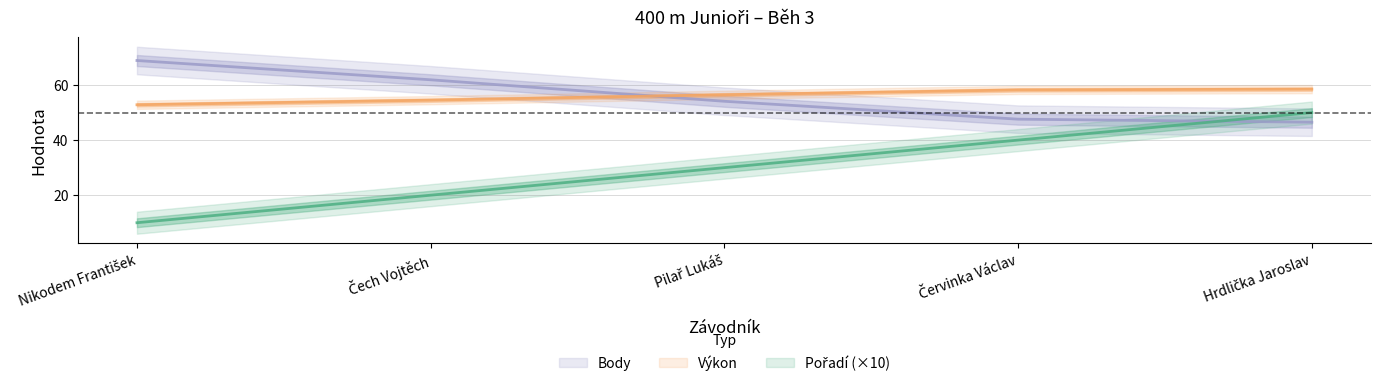

What is the label of the 4th point from the left?

Červinka Václav